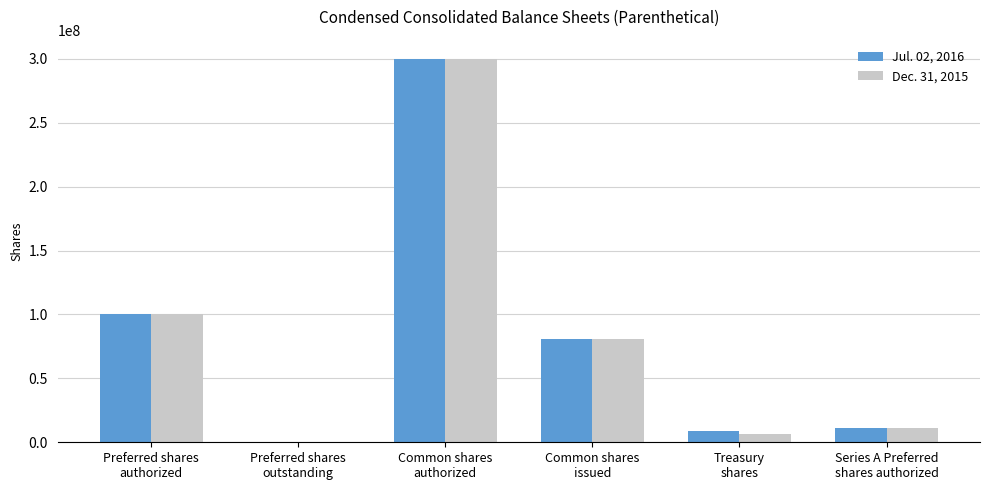

Where does the Jul. 02, 2016 series first go above 80563291?

Preferred shares
authorized